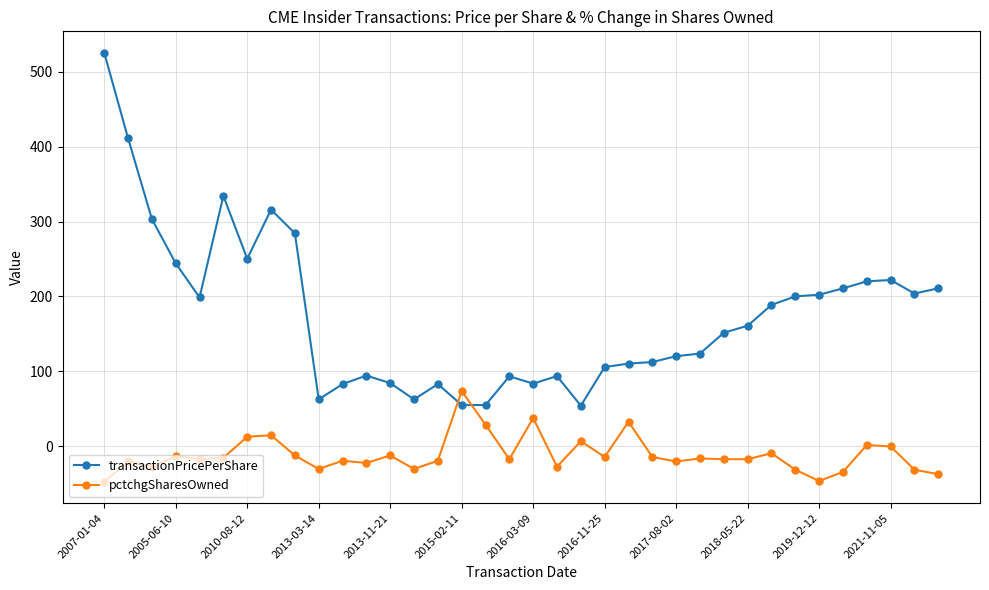

What is the maximum value shown in the chart?

525.0